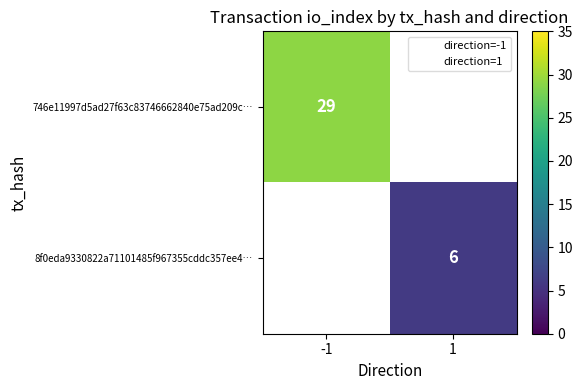

Which category has the highest value in the 8f0eda9330822a71101485f967355cddc357ee4… series?

-1